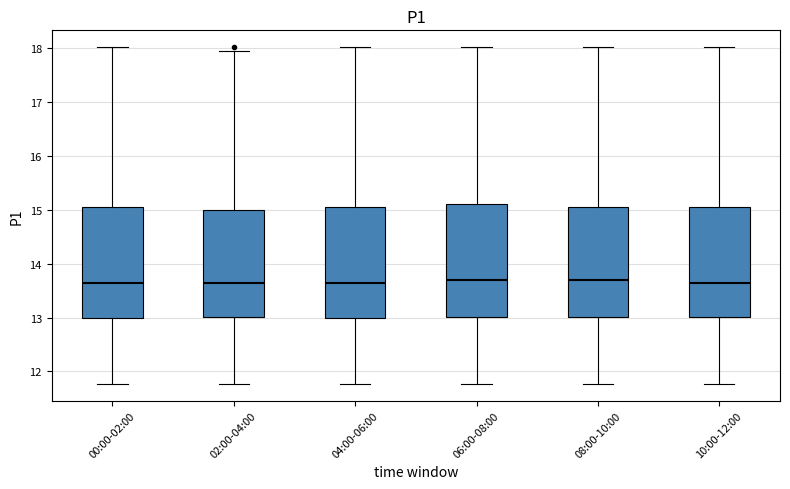

Reading left to right, read every box against the y-axis: the position of its median line, the range the box covers, and the ends of its whiskers. The values are not printed on the chart, so give them approximately, as read against the axis.

00:00-02:00: median 13.7, box 13.0 to 15.1, whiskers 11.8 to 18.0
02:00-04:00: median 13.7, box 13.0 to 15.0, whiskers 11.8 to 18.0
04:00-06:00: median 13.7, box 13.0 to 15.1, whiskers 11.8 to 18.0
06:00-08:00: median 13.7, box 13.0 to 15.1, whiskers 11.8 to 18.0
08:00-10:00: median 13.7, box 13.0 to 15.1, whiskers 11.8 to 18.0
10:00-12:00: median 13.7, box 13.0 to 15.1, whiskers 11.8 to 18.0